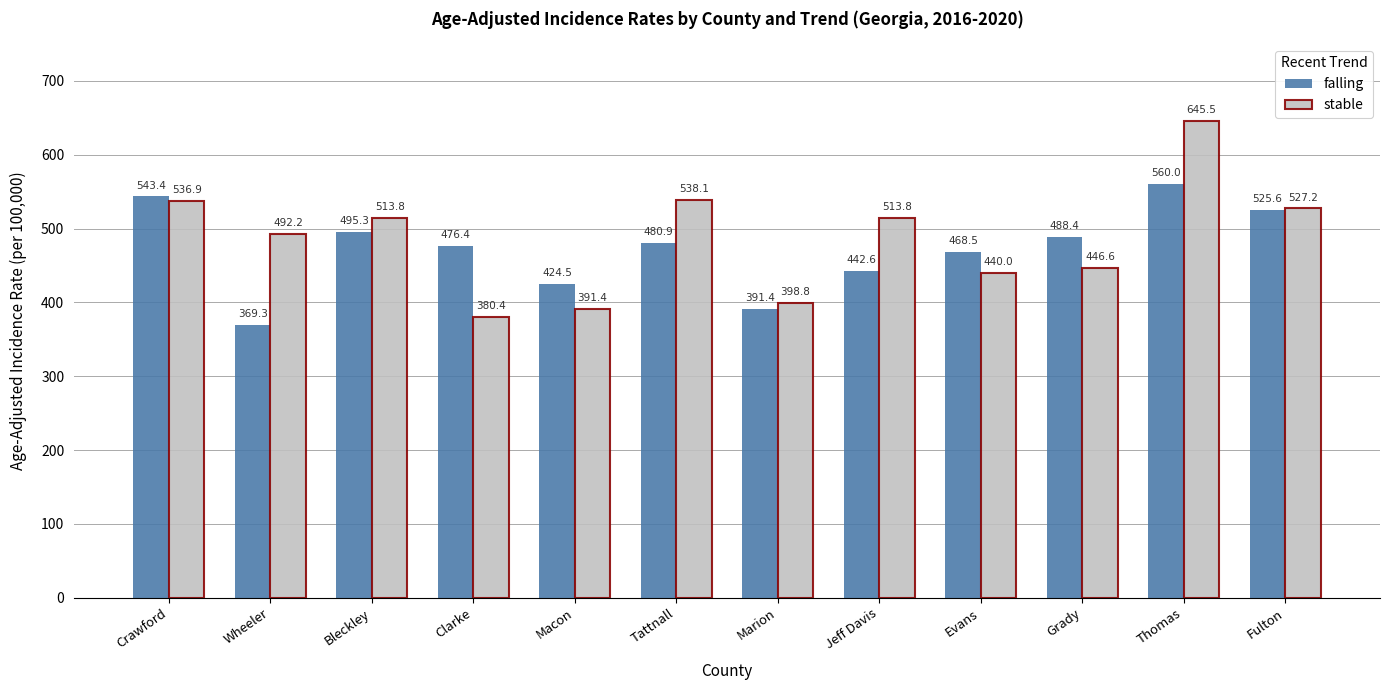

Reading left to right, extract all data points from this chart.

falling: 543.4	369.3	495.3	476.4	424.5	480.9	391.4	442.6	468.5	488.4	560.0	525.6
stable: 536.9	492.2	513.8	380.4	391.4	538.1	398.8	513.8	440.0	446.6	645.5	527.2